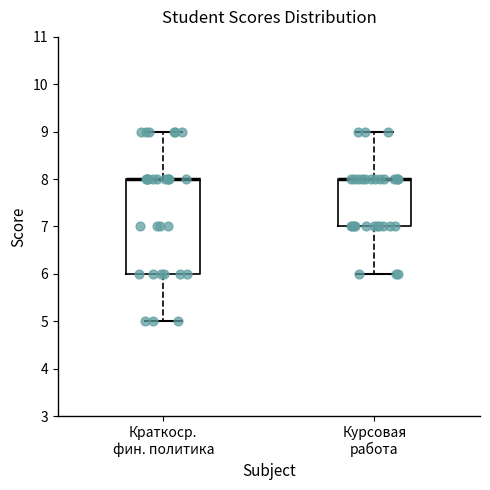

Reading left to right, read every box against the y-axis: the position of its median line, the range the box covers, and the ends of its whiskers. The values are not printed on the chart, so give them approximately, as read against the axis.

Краткоср. фин. политика: median 8 (drawn on the box's upper edge), box 6 to 8, whiskers 5 to 9
Курсовая работа: median 8 (drawn on the box's upper edge), box 7 to 8, whiskers 6 to 9